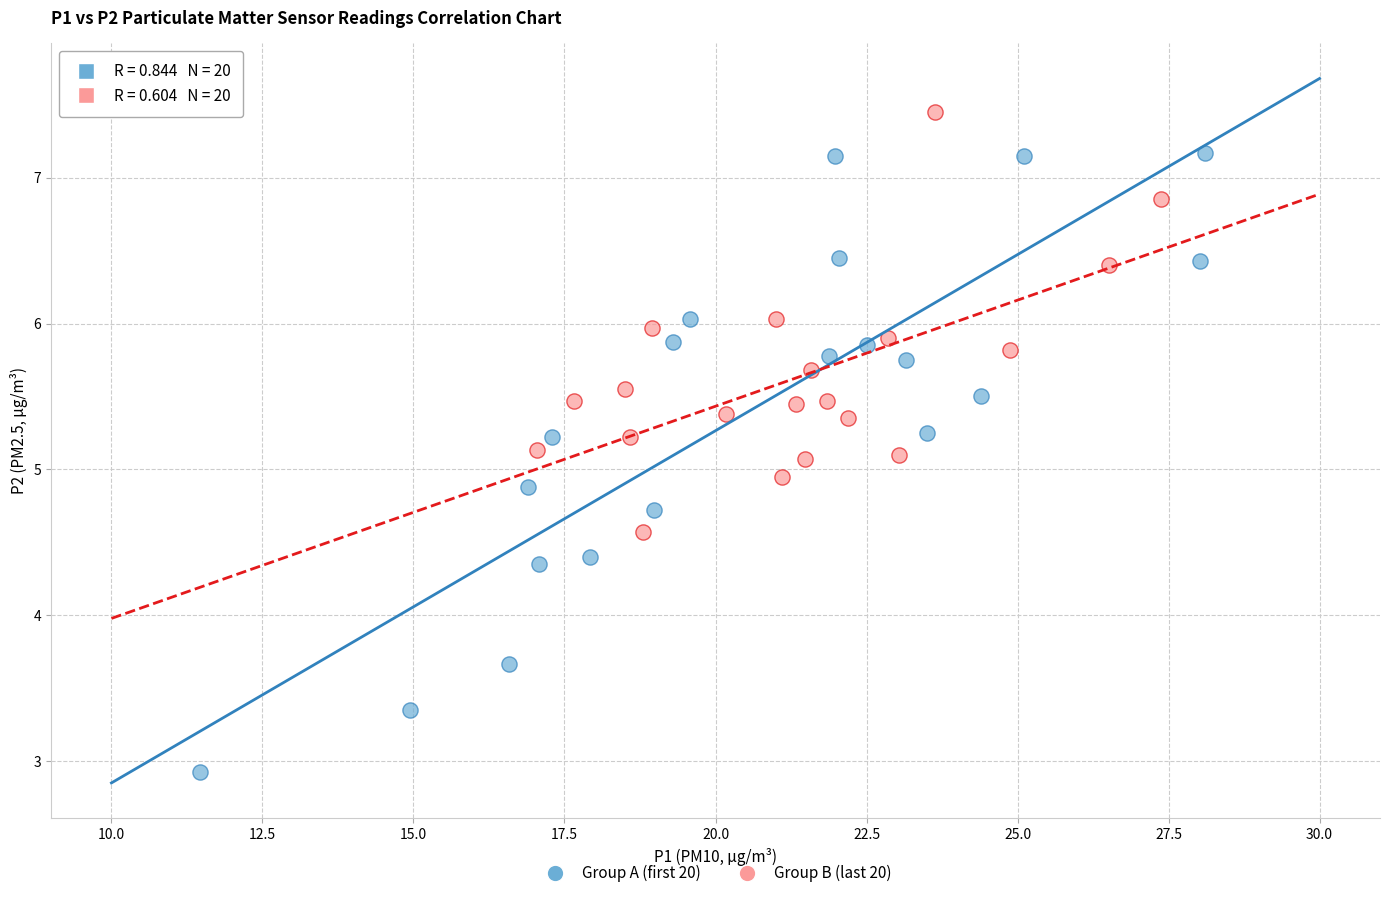

Which series contains the lowest Y value?

Group A (first 20)